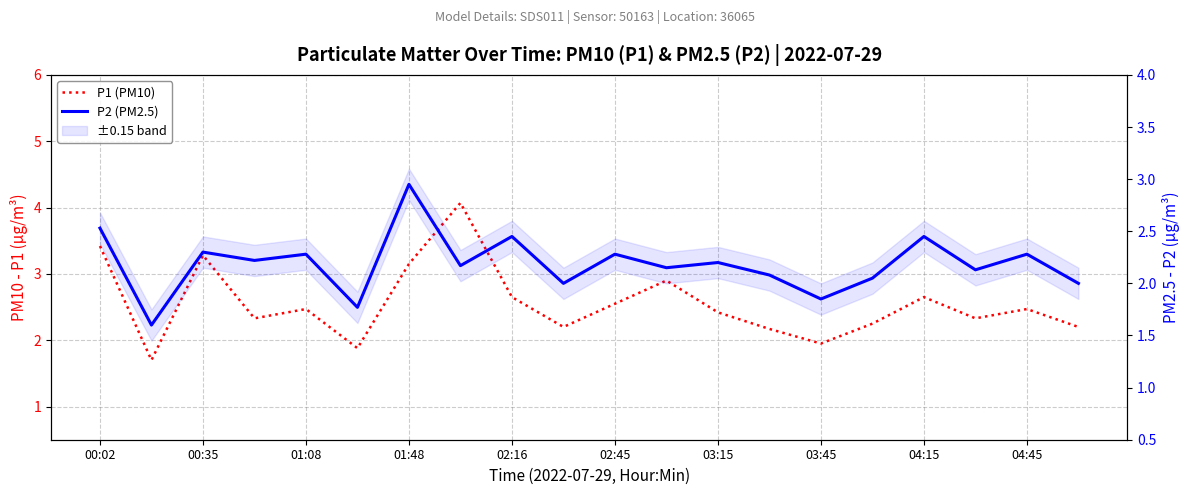

What is the difference between the maximum and minimum values in the P1 (PM10) series?

2.4